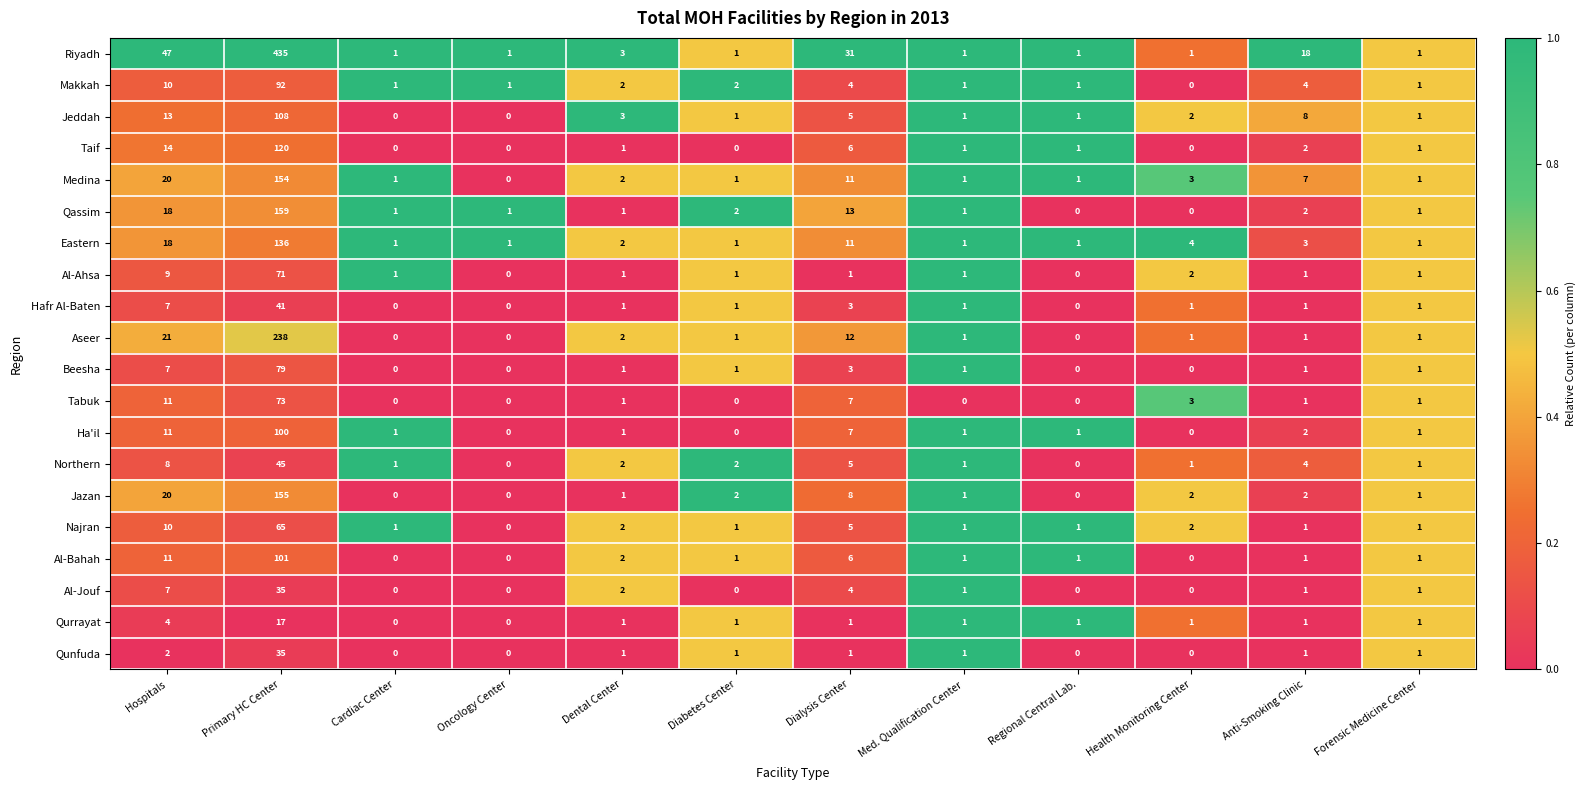

Count the number of categories in the chart.

12